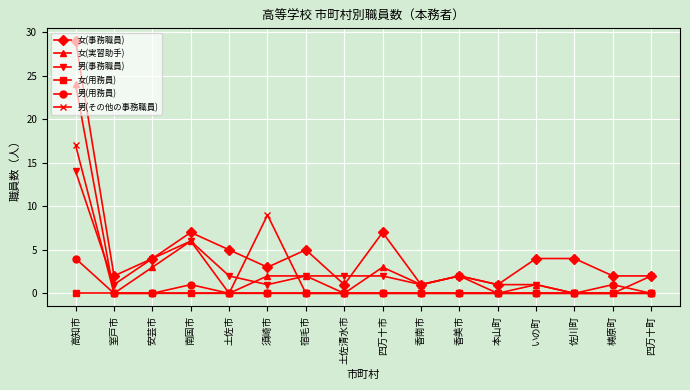

The 女(用務員) series shows 0 at 土佐市. True or false?

True